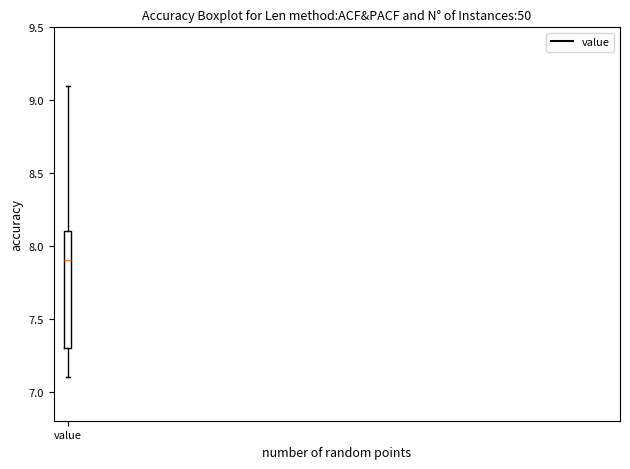

Where is the lower edge of the box for value on the y-axis? The values are not printed on the chart, so give them approximately, as read against the axis.

7.3